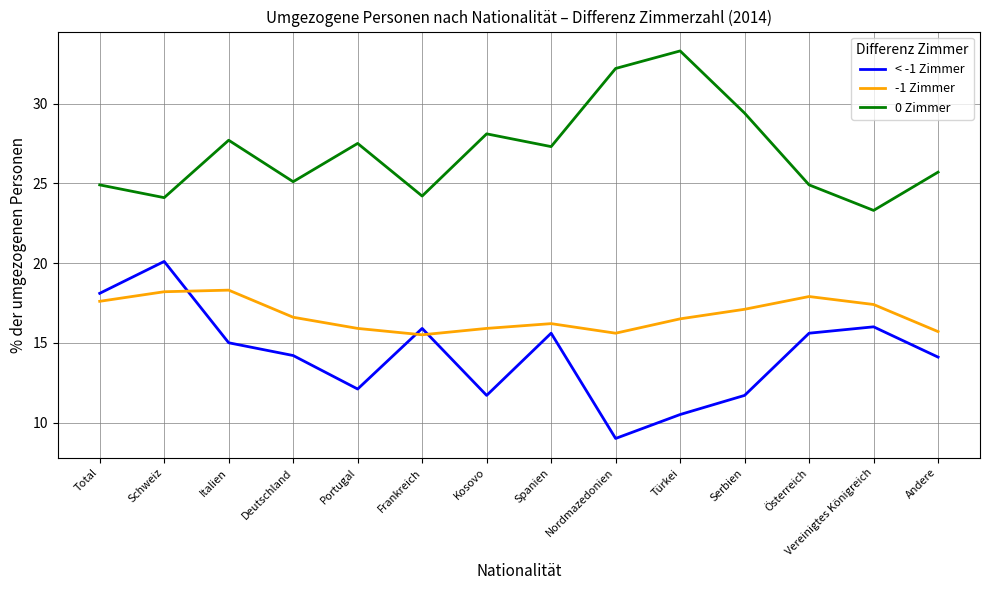

True or false: < -1 Zimmer and 0 Zimmer cross at least once.

False